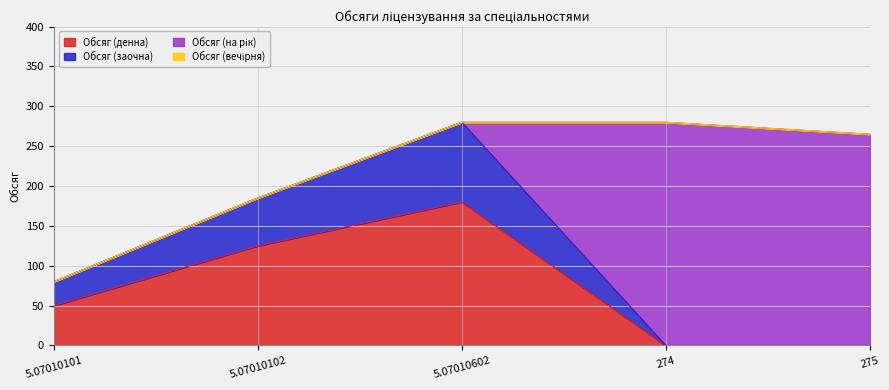

What is the total value across all series at 5.07010102?

185